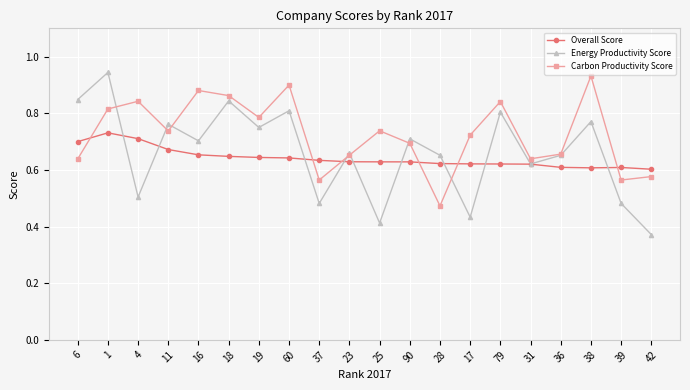

Which category has the highest value in the Overall Score series?

1